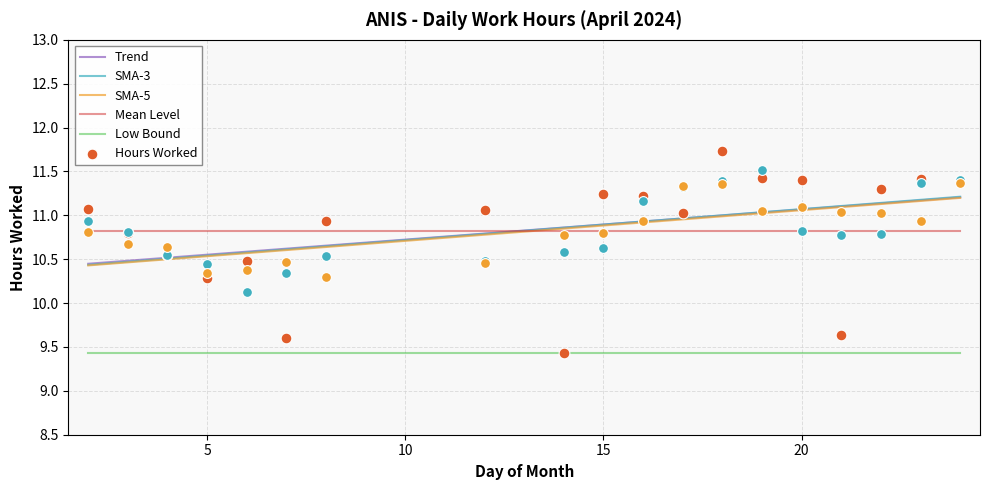

Approximately how many times larger is the value at 4 compared to 20?

0.9